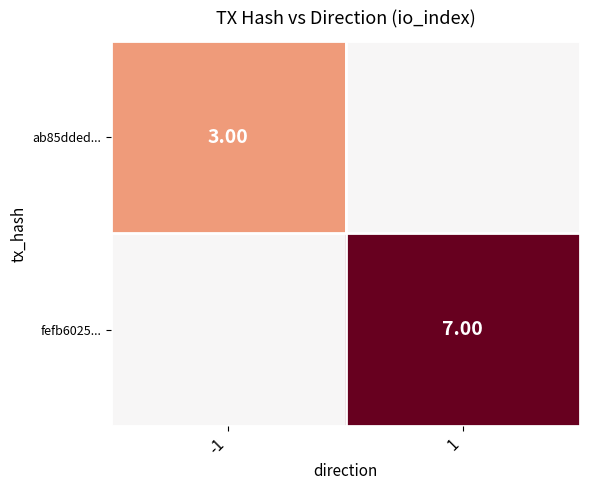

List the series in order of their overall mean, highest first.

fefb6025..., ab85dded...